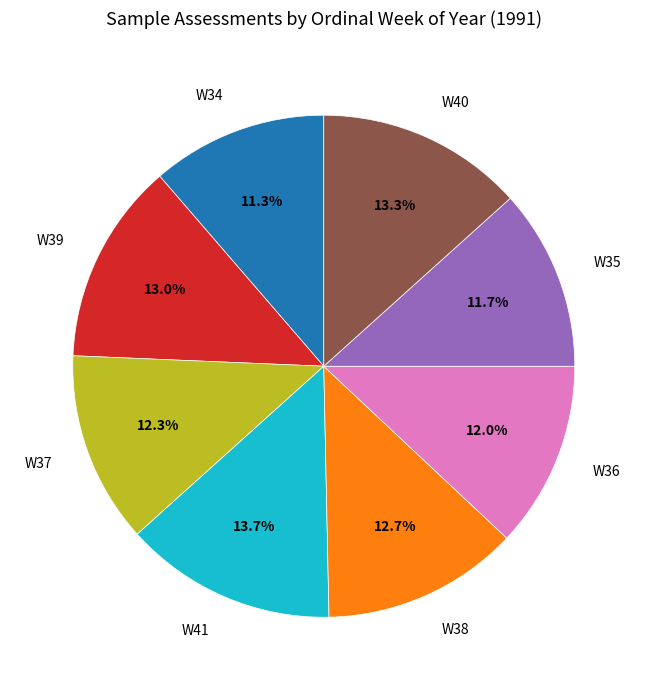

To the nearest percent, what is the average slice percentage?

12%